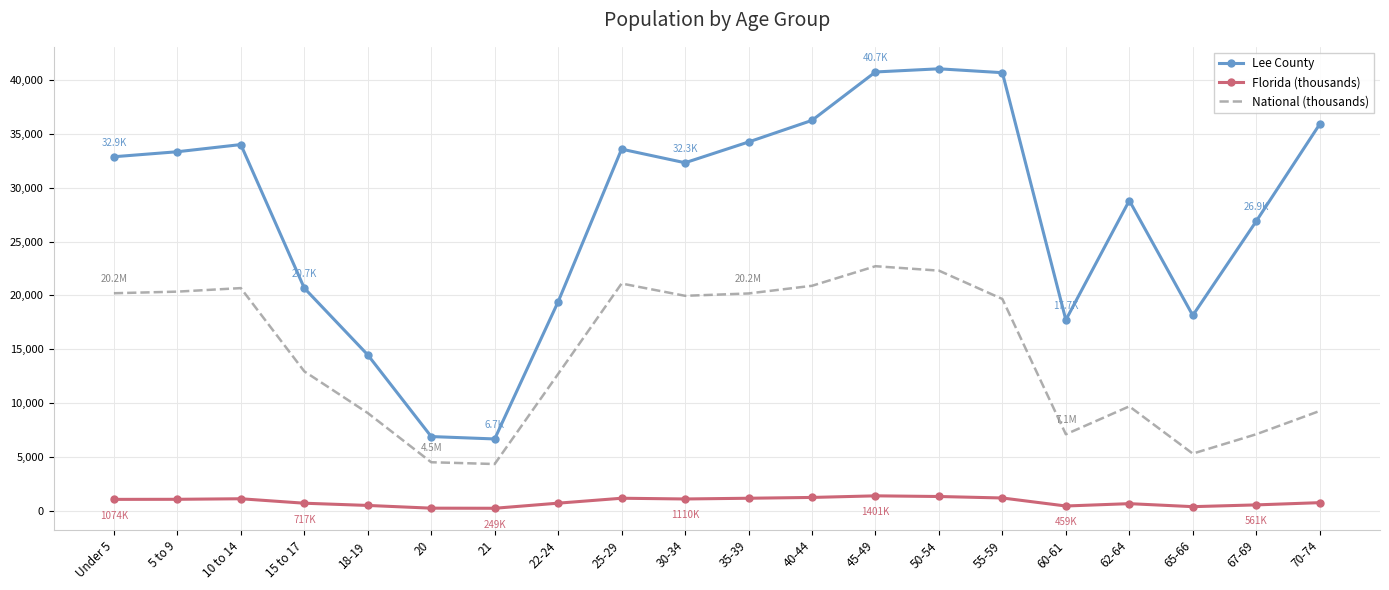

In National (thousands), how many points are lower than both neighbors (excluding endpoints)?

4